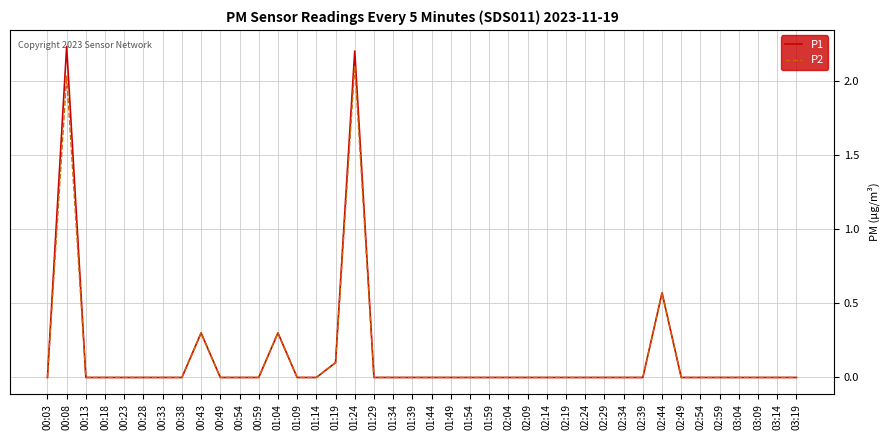

How many lines are shown in the chart?

2